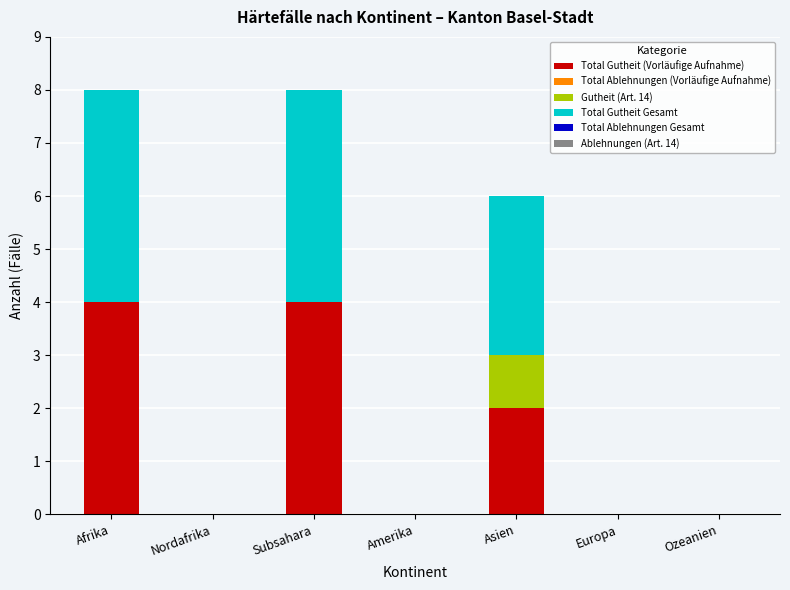

What is the maximum value for Total Gutheit (Vorläufige Aufnahme)?

4